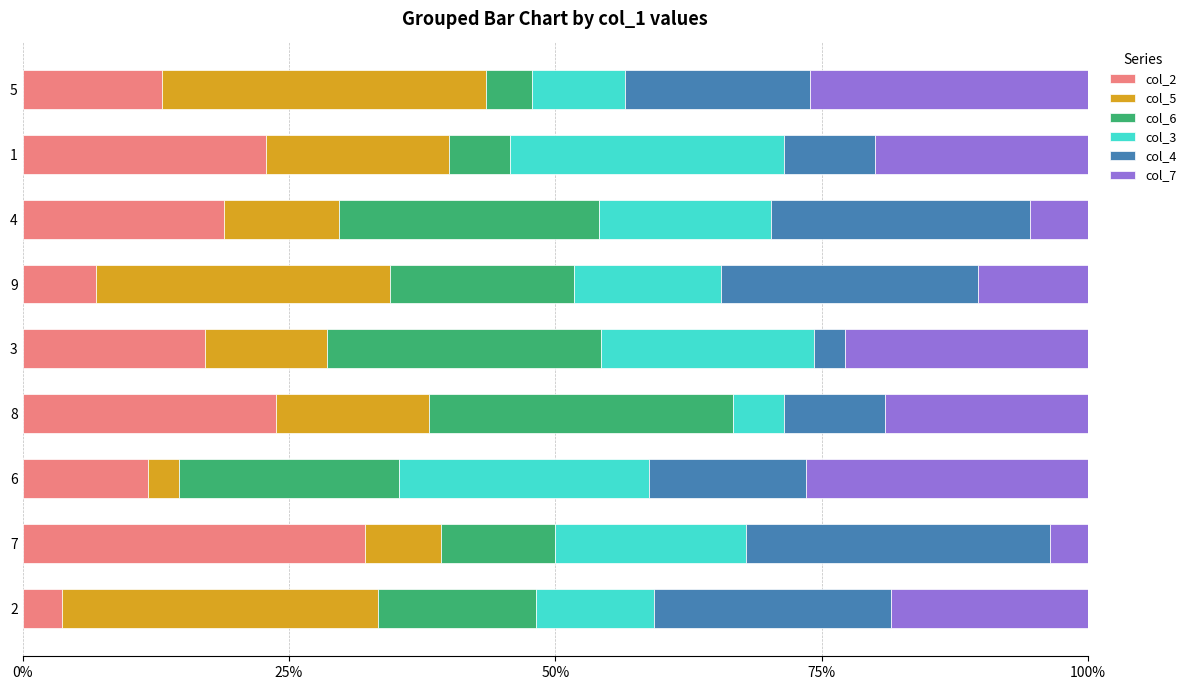

The value of col_2 at 3 is 6.1. True or false?

False